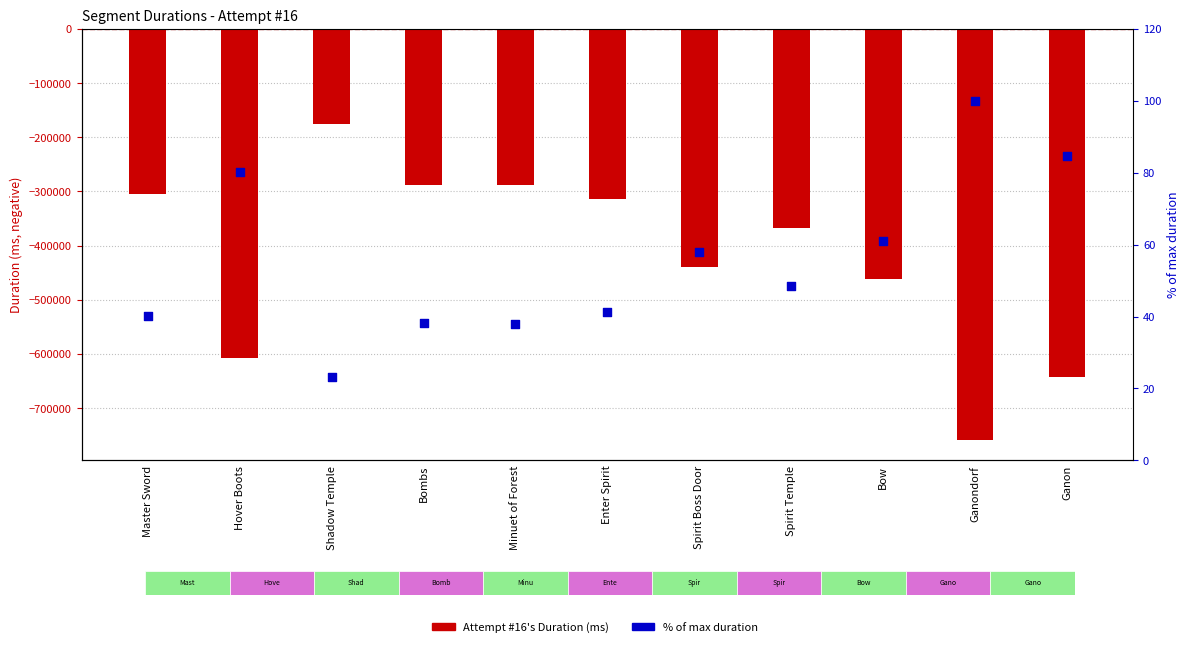

At how many categories does at least one series exceed -734354?

11